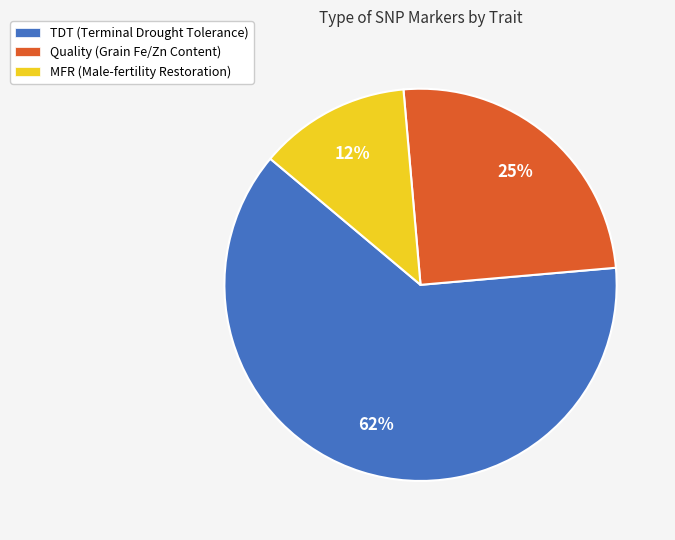

Rank the categories by value from highest to lowest.

TDT (Terminal Drought Tolerance), Quality (Grain Fe/Zn Content), MFR (Male-fertility Restoration)